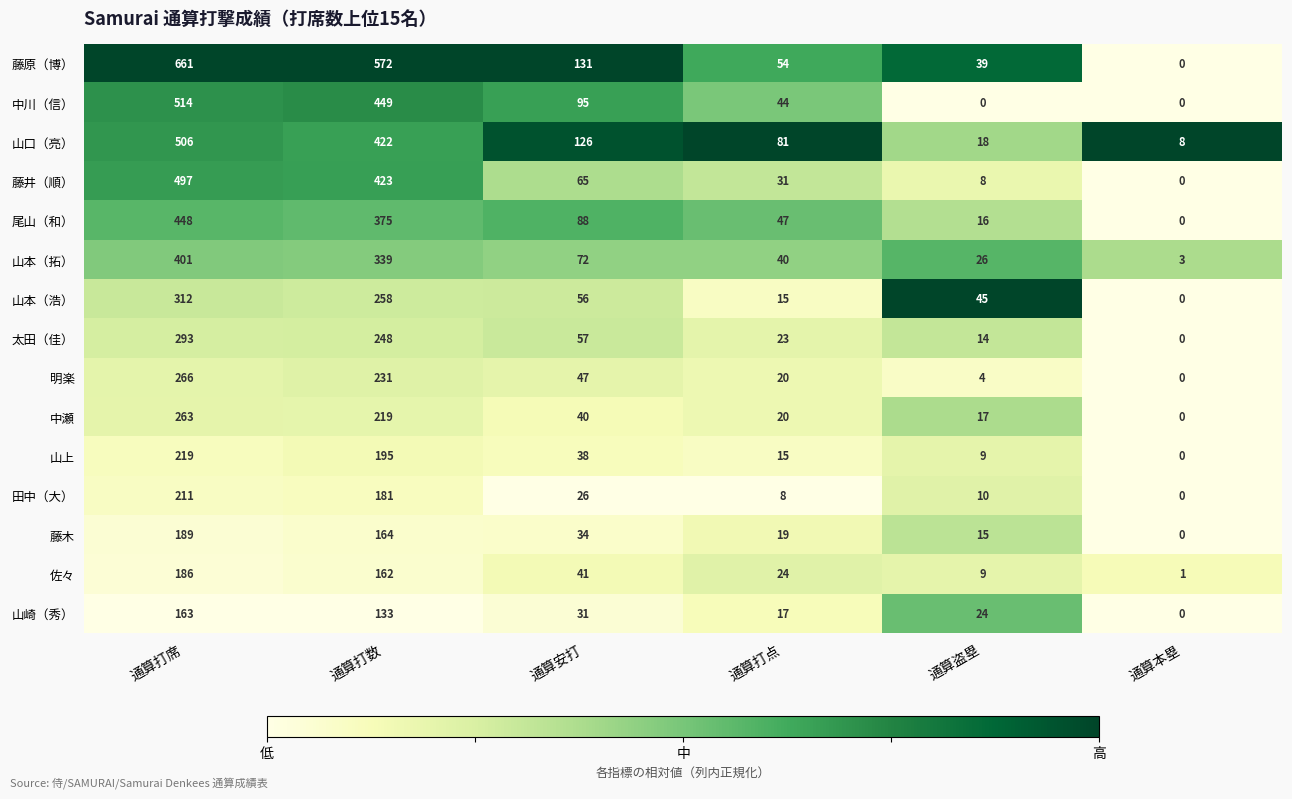

Is it true that 山崎（秀） equals 216 at 通算打数?

False